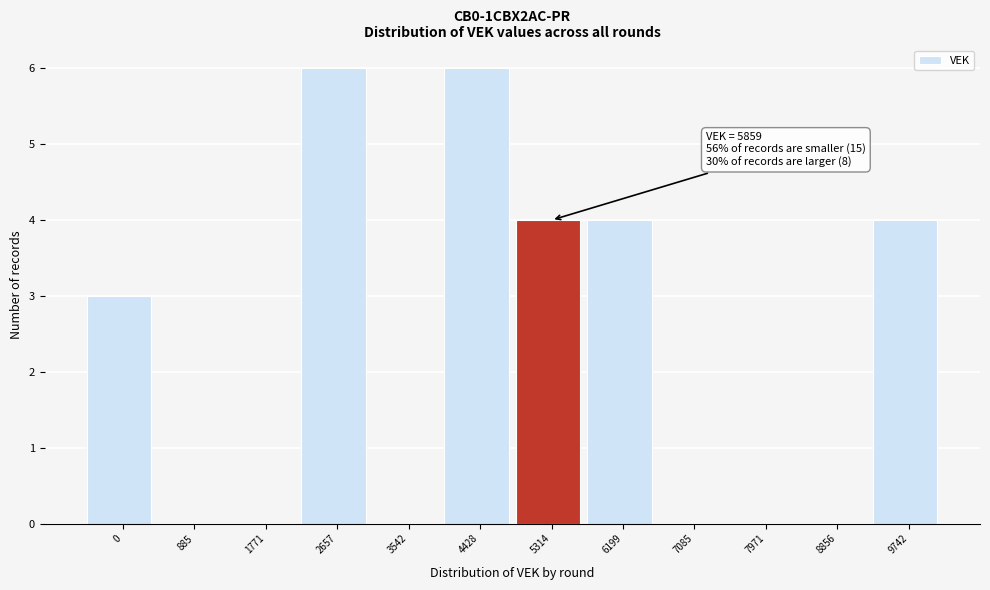

Reading left to right, list all the values displayed in this chart.

0=3	885=0	1771=0	2657=6	3542=0	4428=6	5314=4	6199=4	7085=0	7971=0	8856=0	9742=4